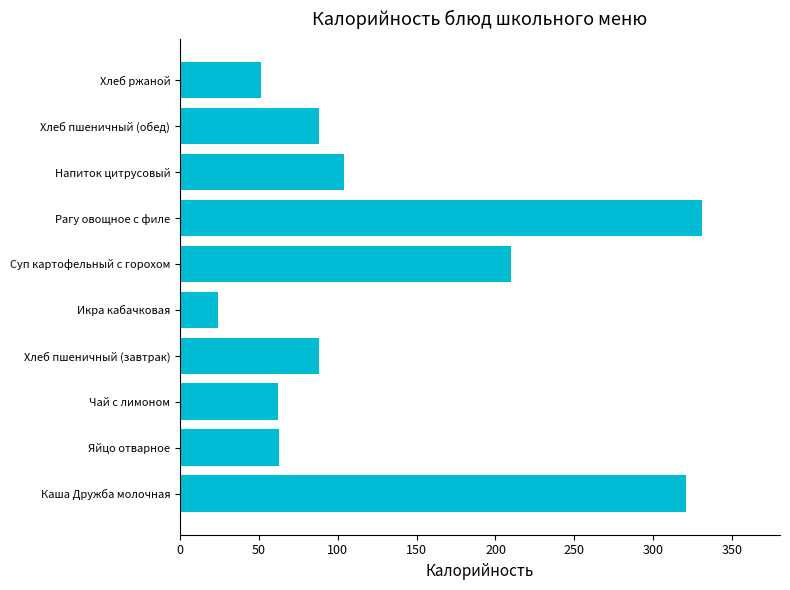

What is the maximum value shown in the chart?

330.8